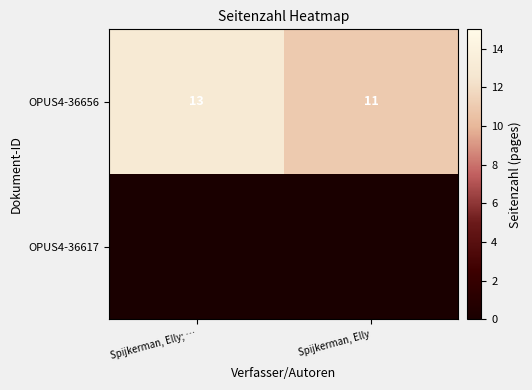

List the labels in order of OPUS4-36656 value, smallest first.

Spijkerman, Elly, Spijkerman, Elly; …